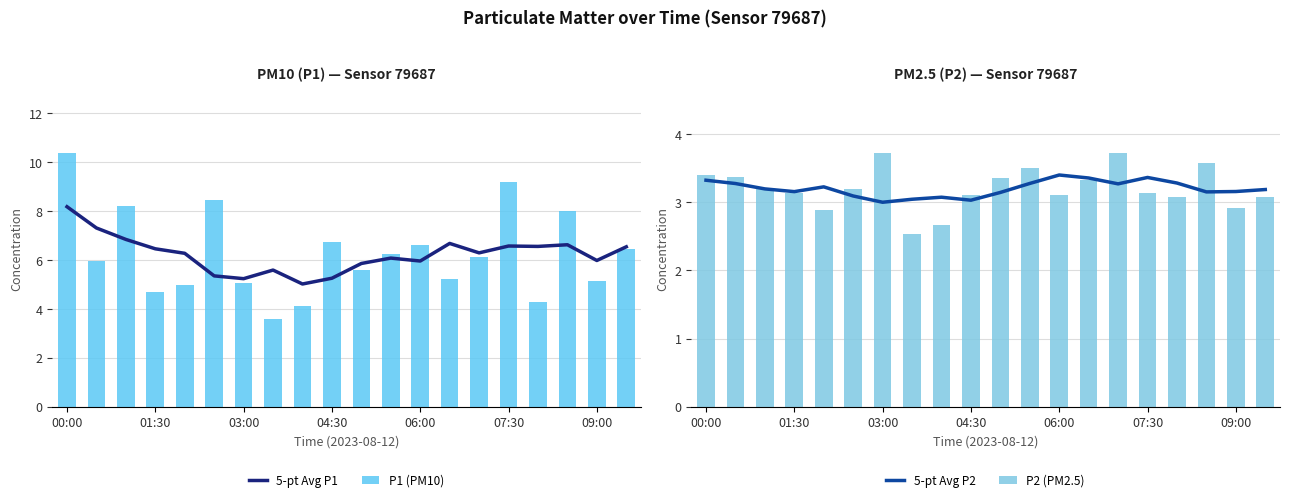

The value of P1 (PM10) at 09:00 is 5.2. True or false?

True